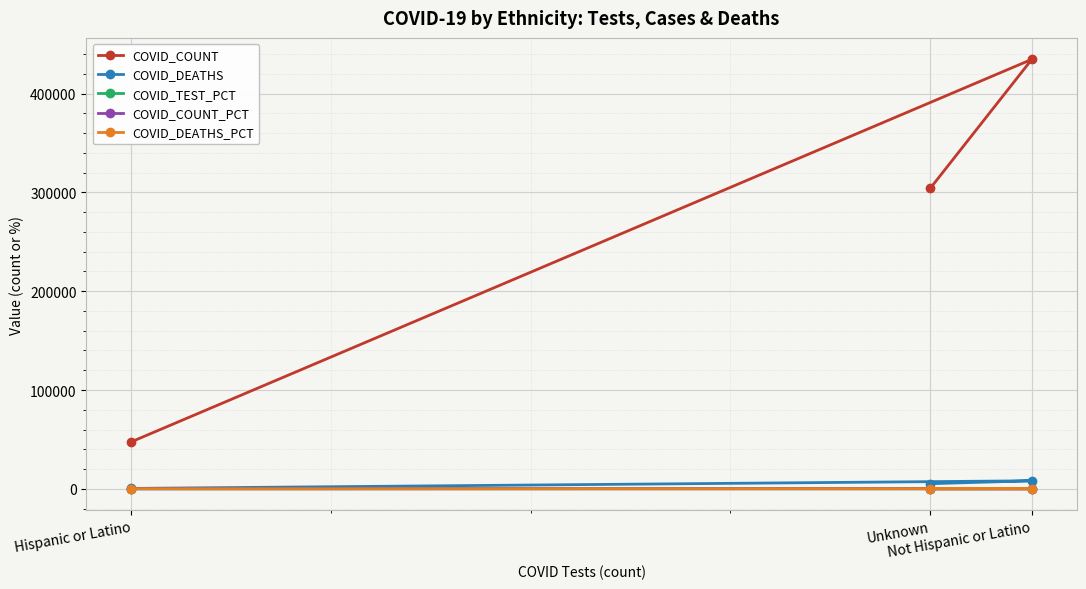

How many values in the COVID_DEATHS series exceed 5162?

1